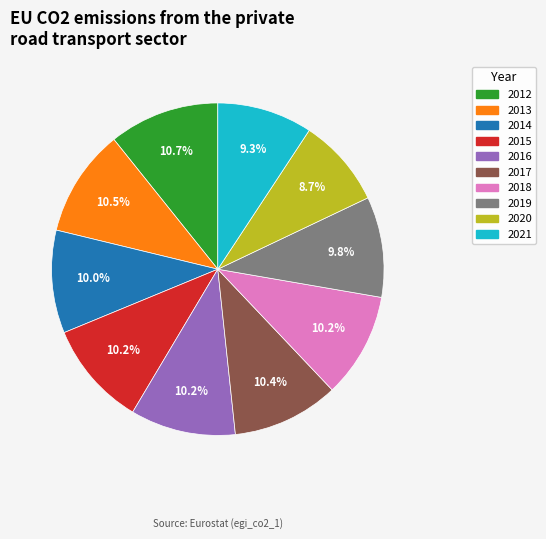

Does any single category account for the majority?

No